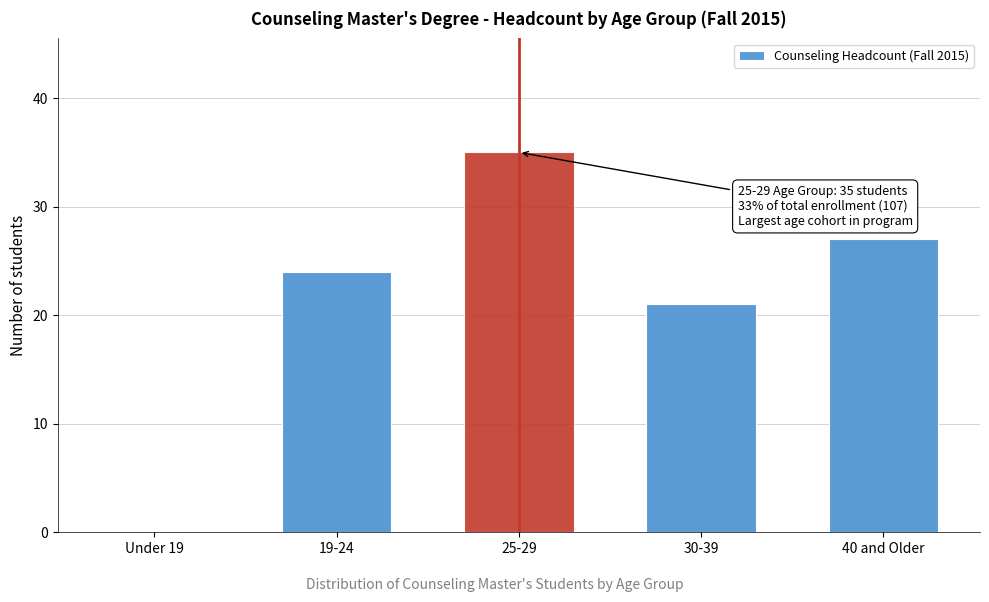

Reading left to right, extract all data points from this chart.

Under 19=0	19-24=24	25-29=35	30-39=21	40 and Older=27